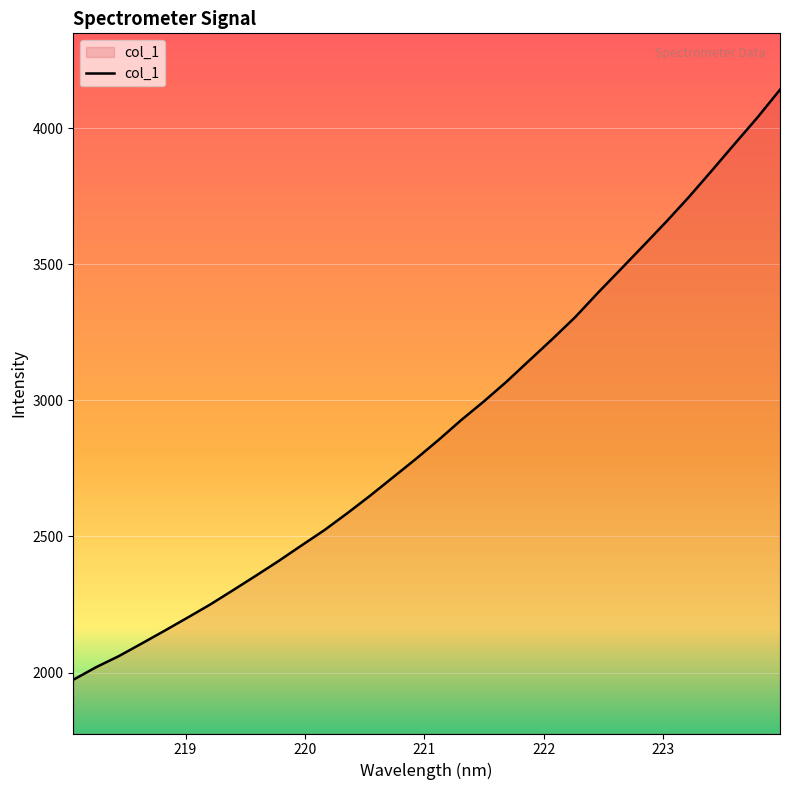

What is the greatest value displayed?

4141.3